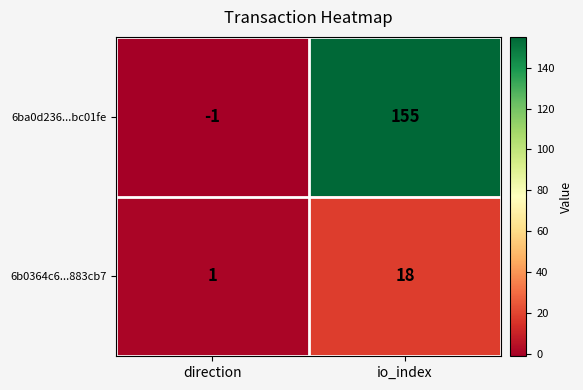

List the series in order of their overall mean, lowest first.

6b0364c6...883cb7, 6ba0d236...bc01fe